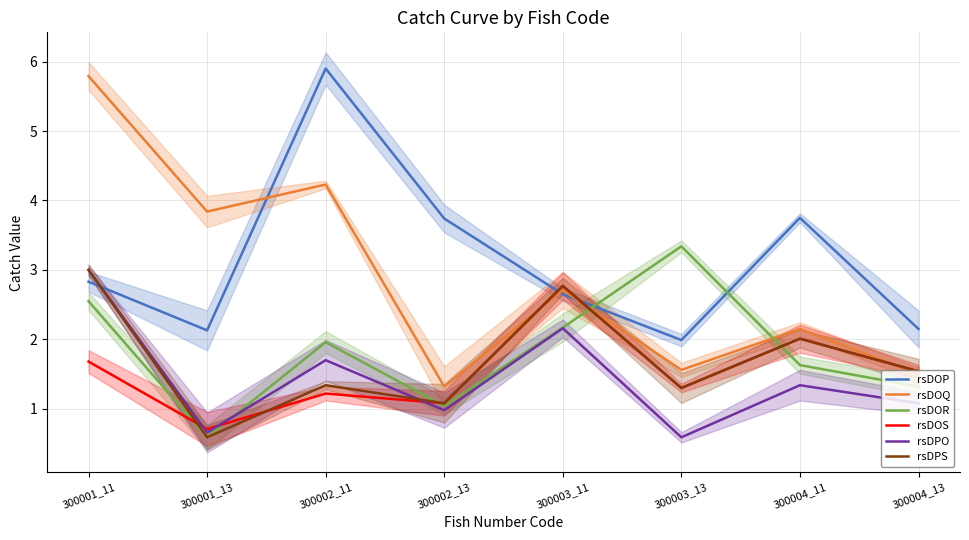

What are all the series names shown in the legend?

rsDOP, rsDOQ, rsDOR, rsDOS, rsDPO, rsDPS